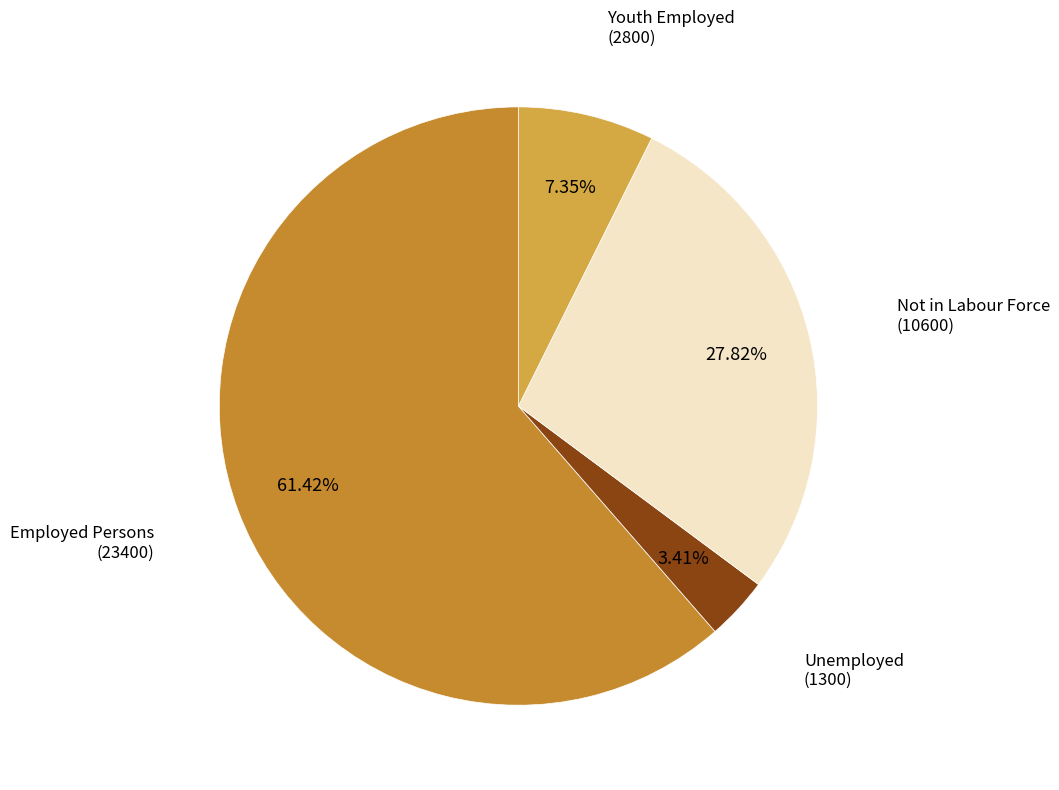

Which has a higher value, Not in Labour Force (10600) or Youth Employed (2800)?

Not in Labour Force (10600)